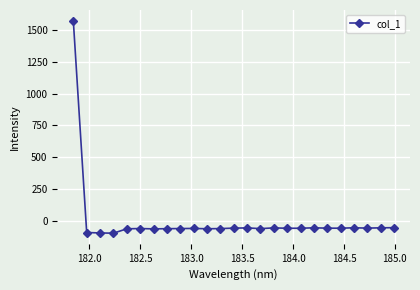

What is the smallest value displayed?

-95.6